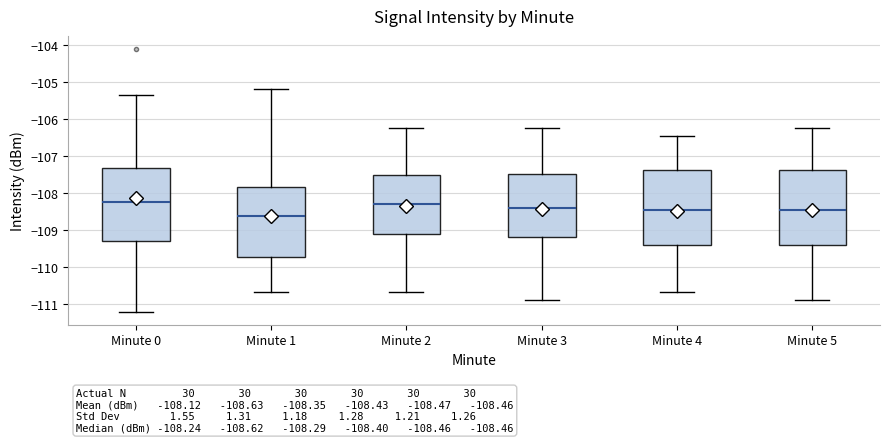

Which box has the lowest median line?

Minute 1